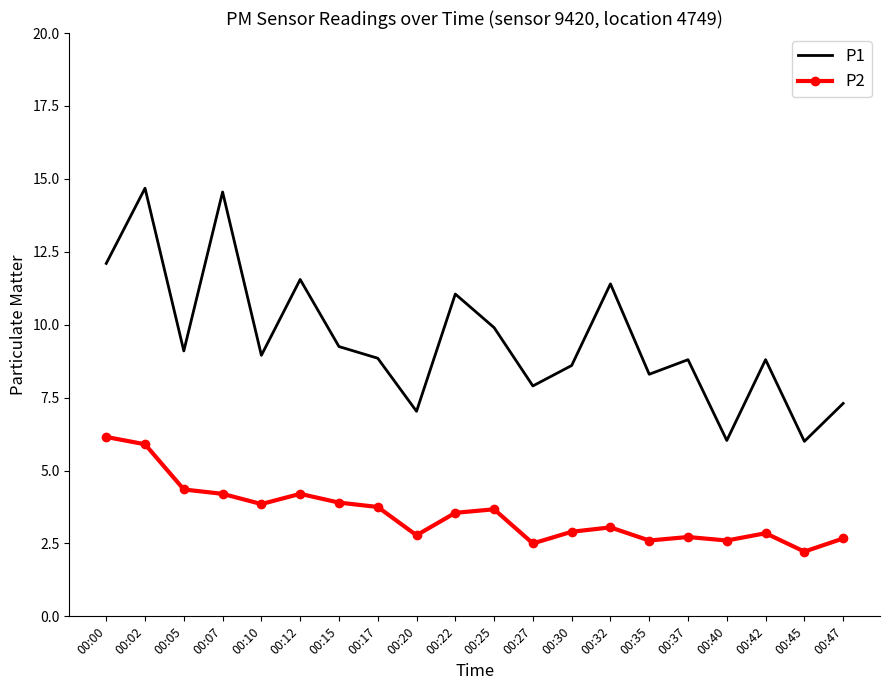

True or false: P2 has a value of 2.7 at 00:37.

True